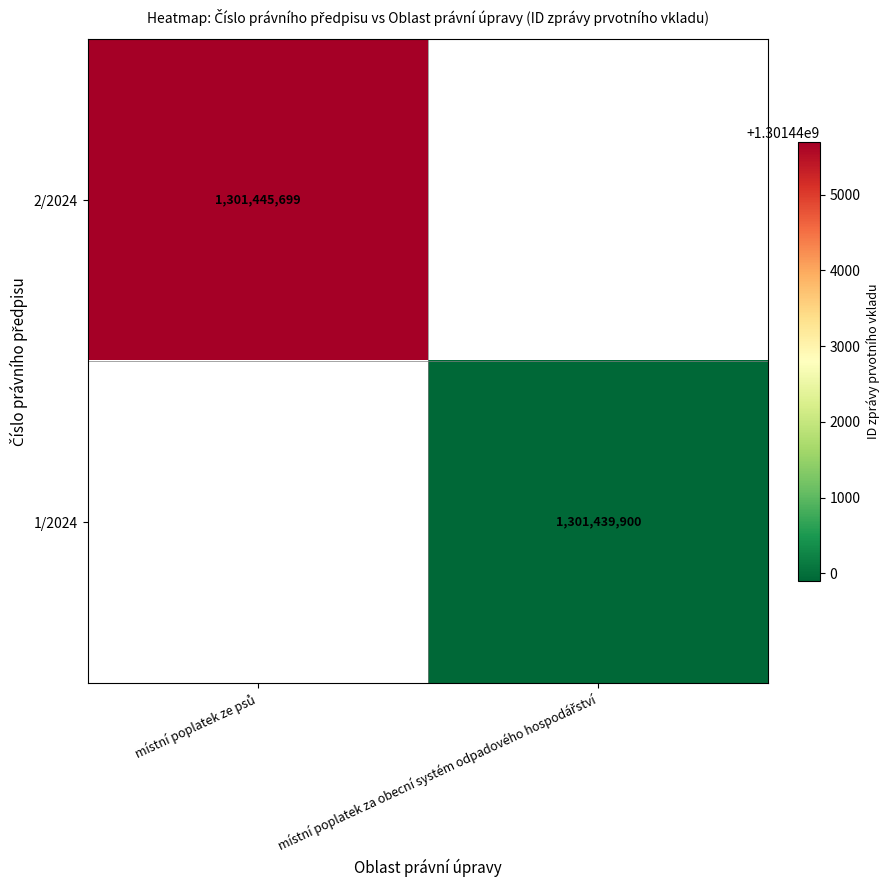

How many categories are shown in the chart?

2